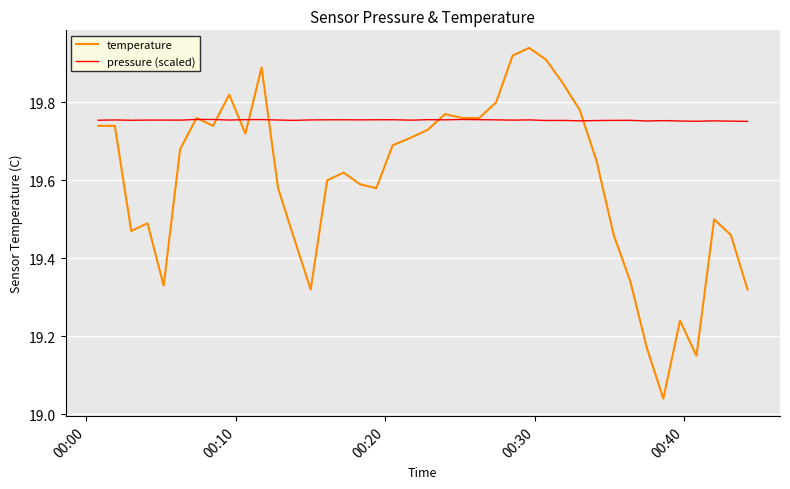

Is this an area chart (filled region under the line)?

No